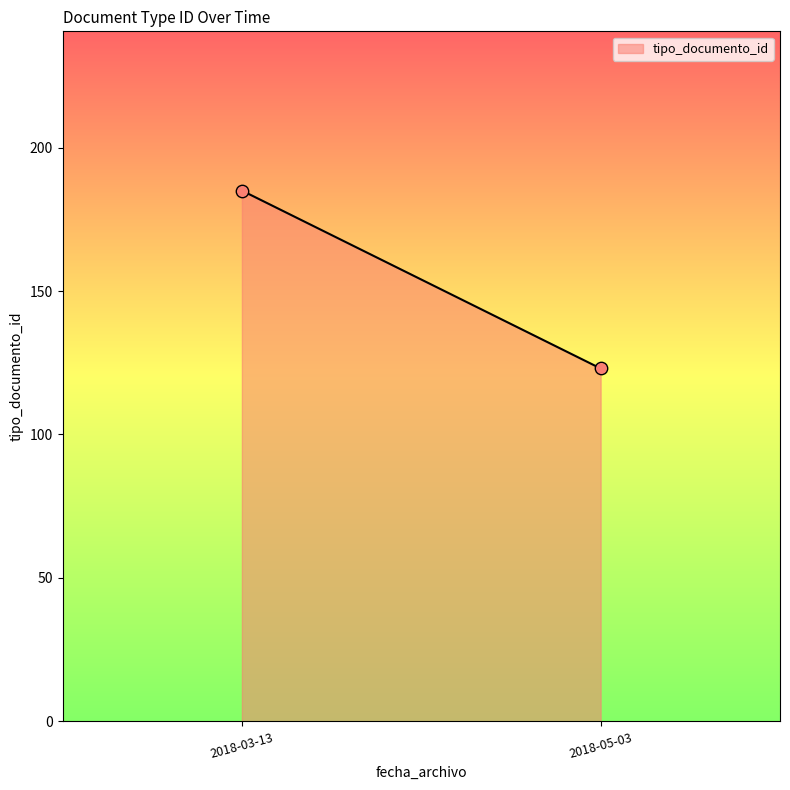

What is the average Y value?

154